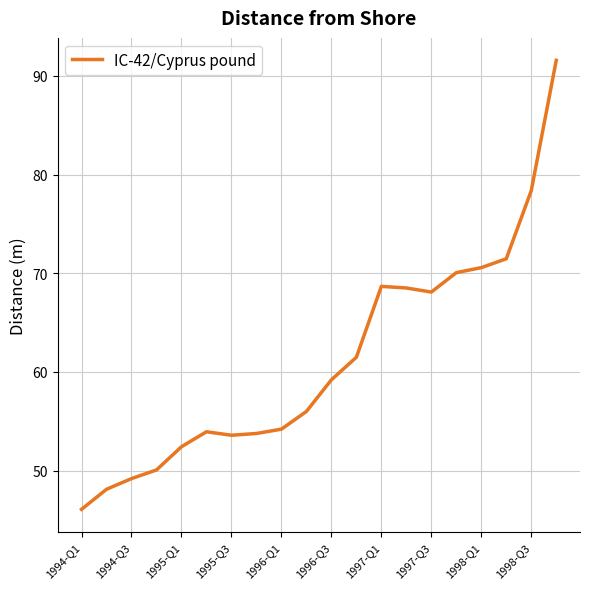

How many series are shown in this chart?

1